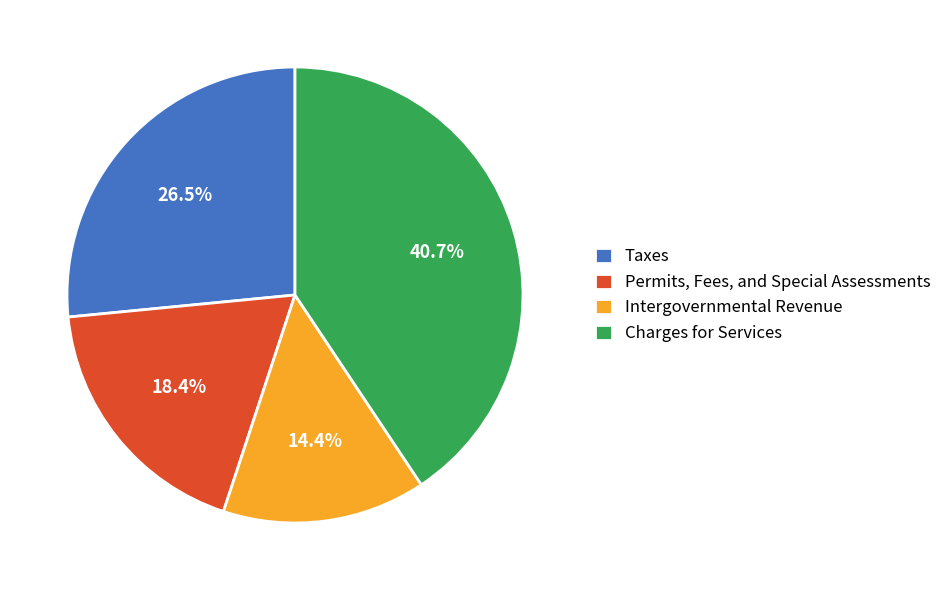

Rank the categories by value from lowest to highest.

Intergovernmental Revenue, Permits, Fees, and Special Assessments, Taxes, Charges for Services